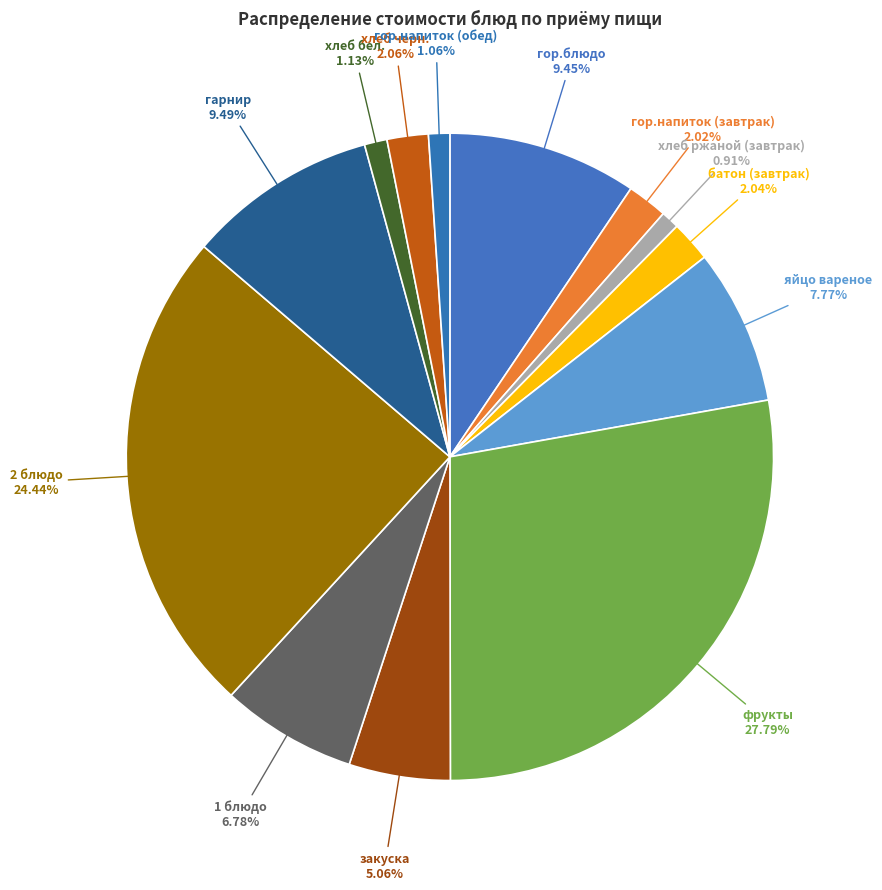

Is the sum of гор.напиток (обед) and 2 блюдо greater than half?

No